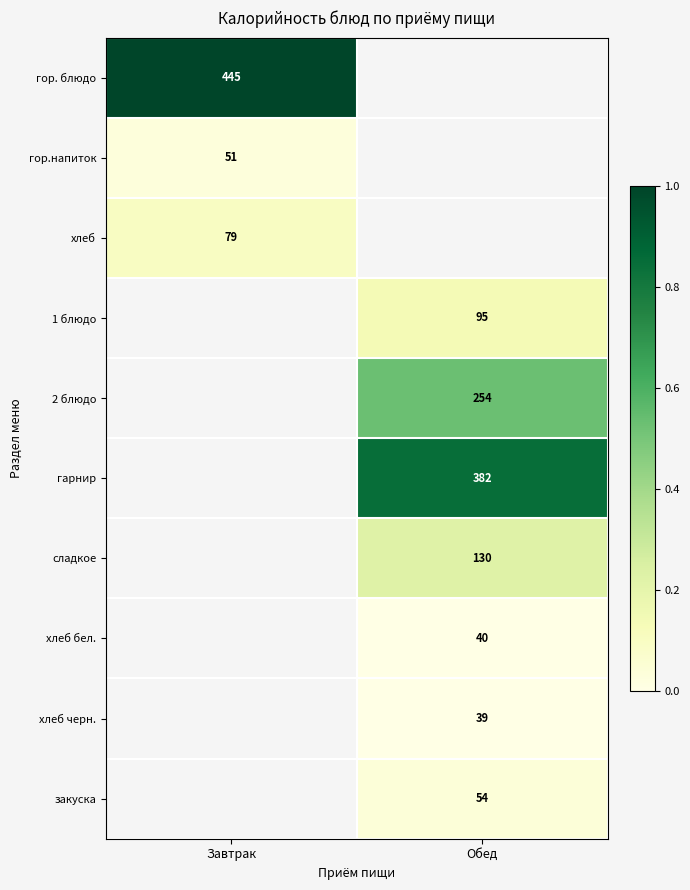

Is the value of гарнир at Обед greater than the value of хлеб черн. at Обед?

Yes